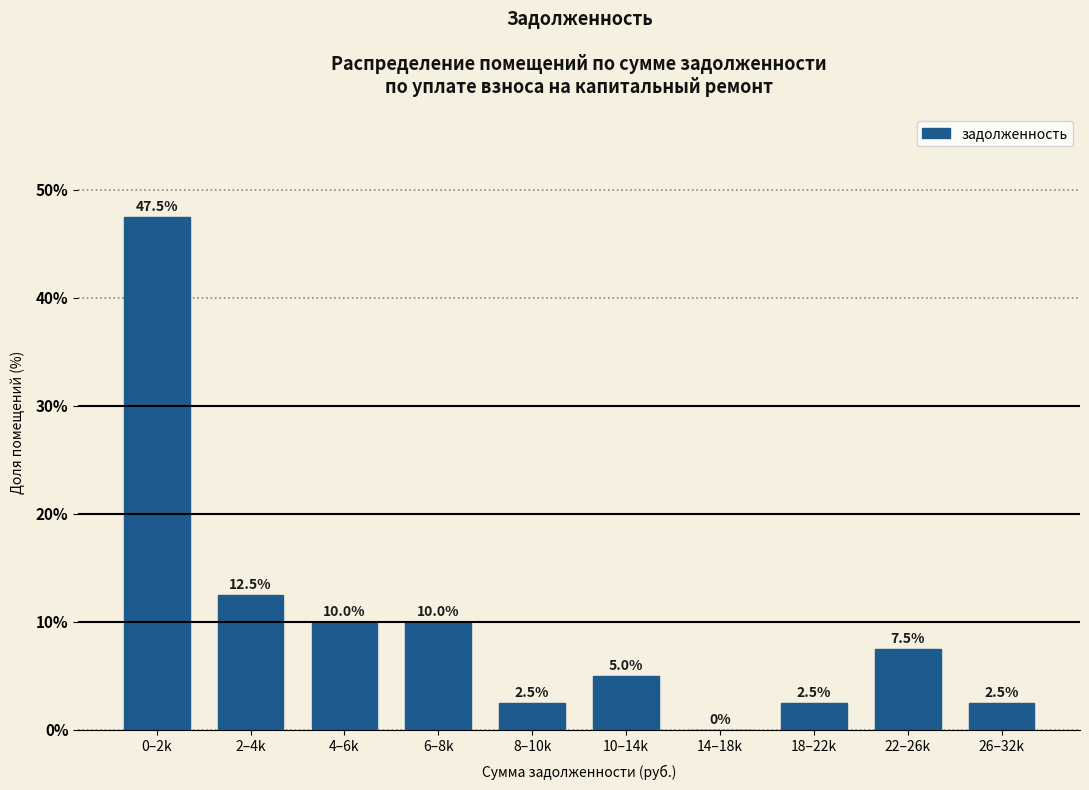

Reading right to left, what are all the values shown in this chart?

26–32k=2.5	22–26k=7.5	18–22k=2.5	14–18k=0.0	10–14k=5.0	8–10k=2.5	6–8k=10.0	4–6k=10.0	2–4k=12.5	0–2k=47.5